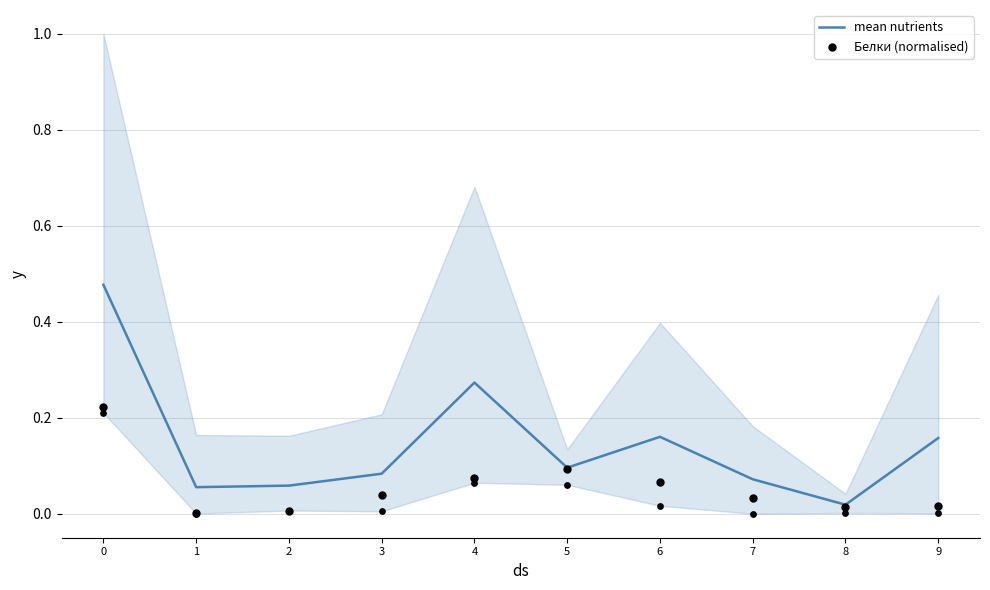

What are all the series names shown in the legend?

mean nutrients, Белки (normalised)